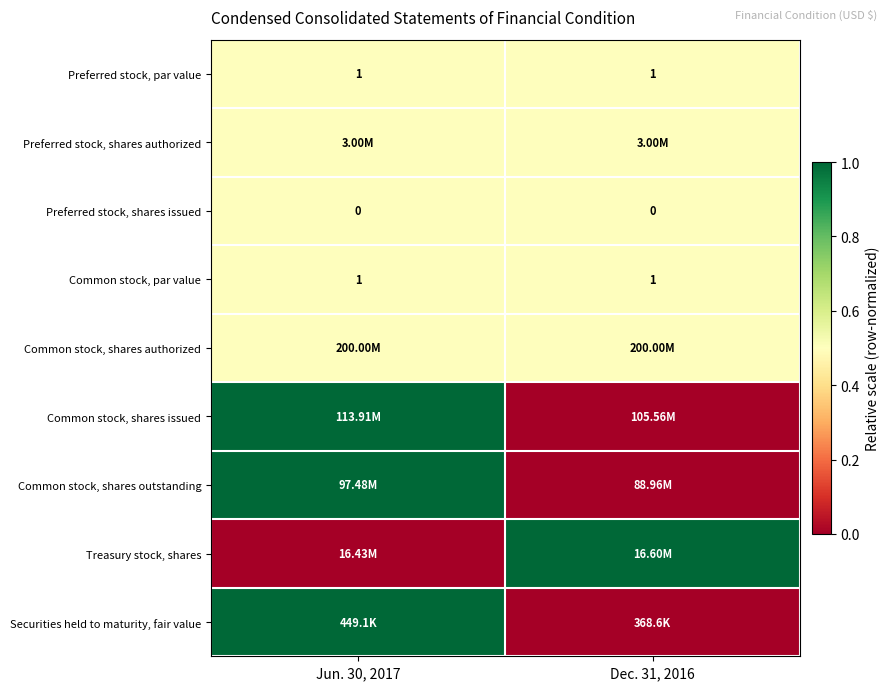

What is the sum of all Common stock, par value values?

2.0